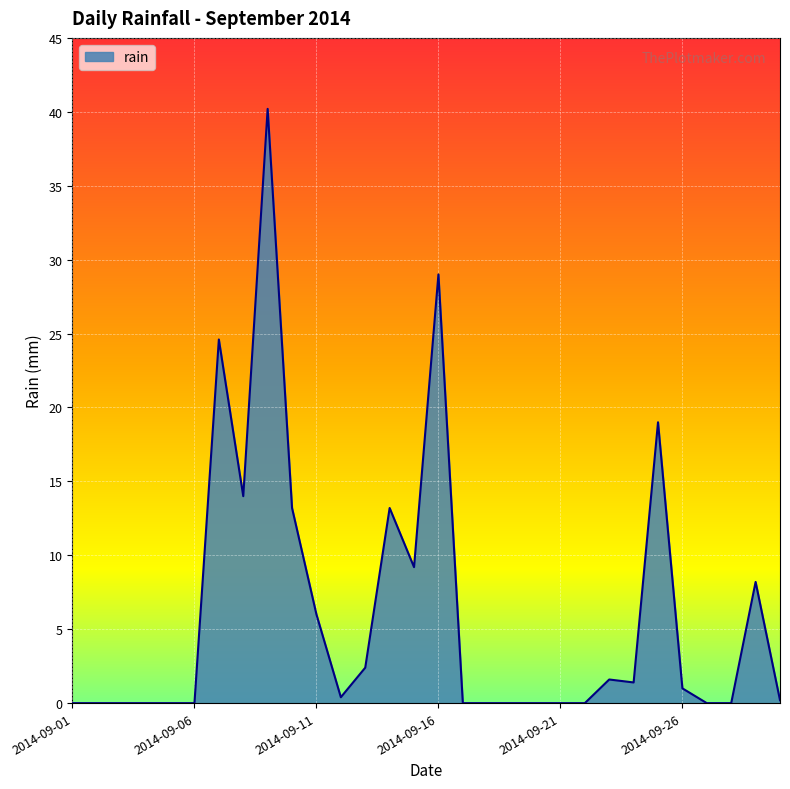

What is the greatest value displayed?

40.2